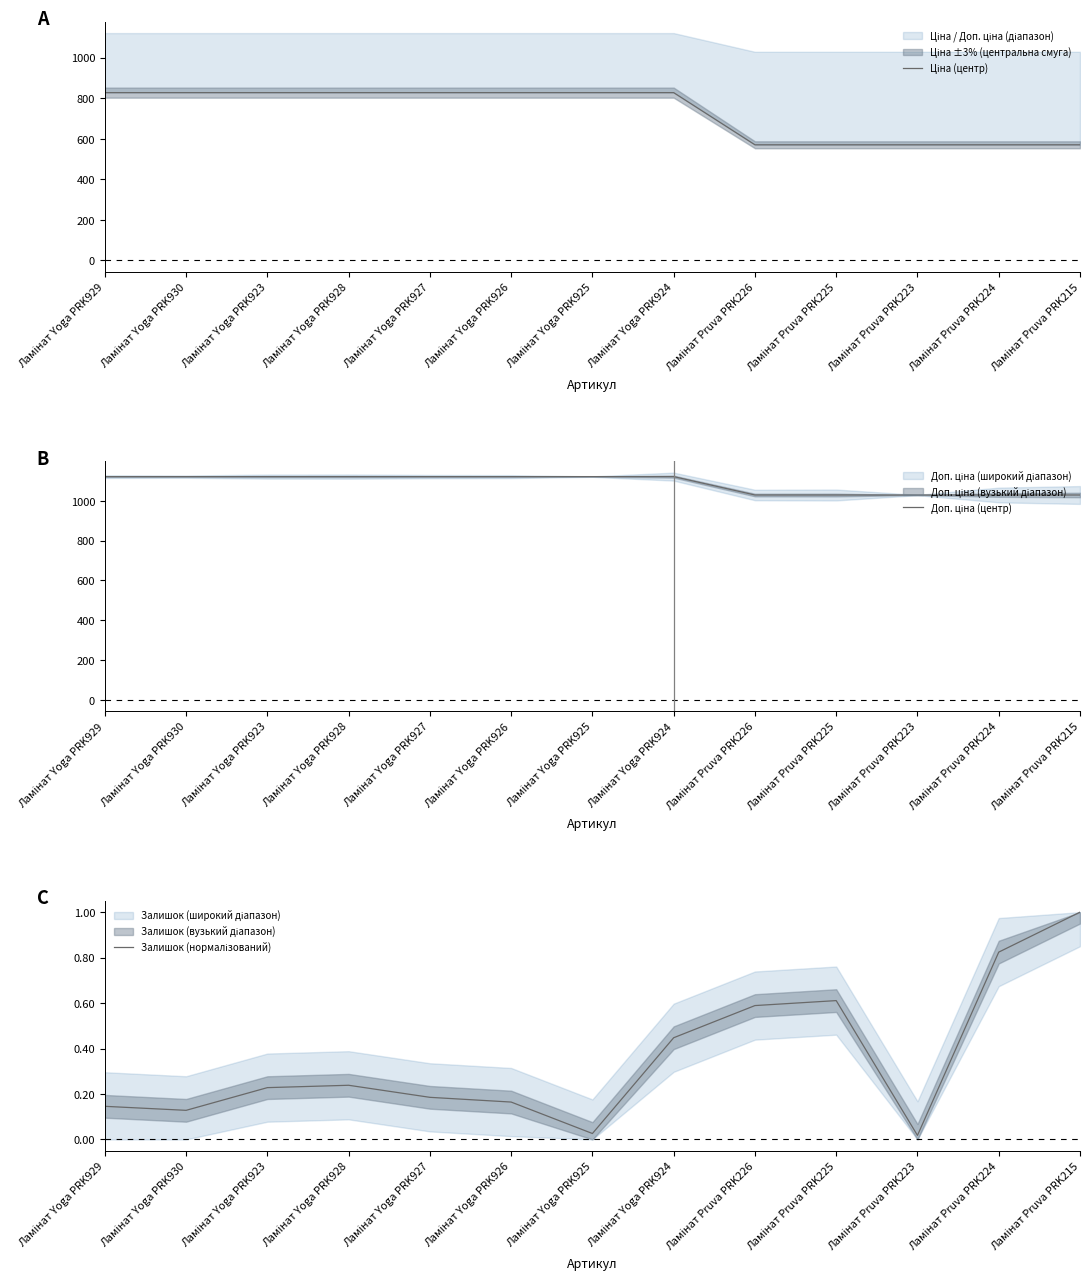

What is the label of the 12th point from the left?

Ламінат Pruva PRK224